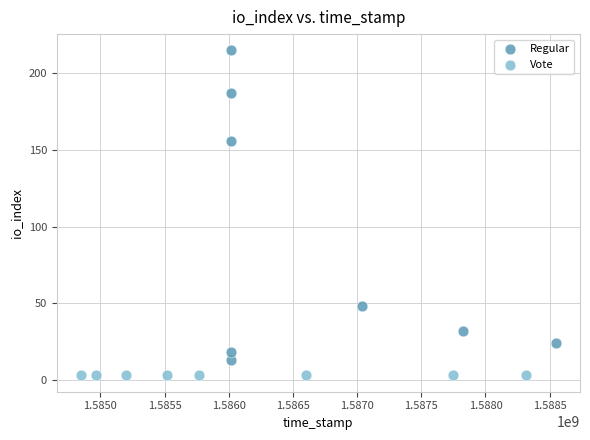

Which series reaches the maximum Y coordinate?

Regular